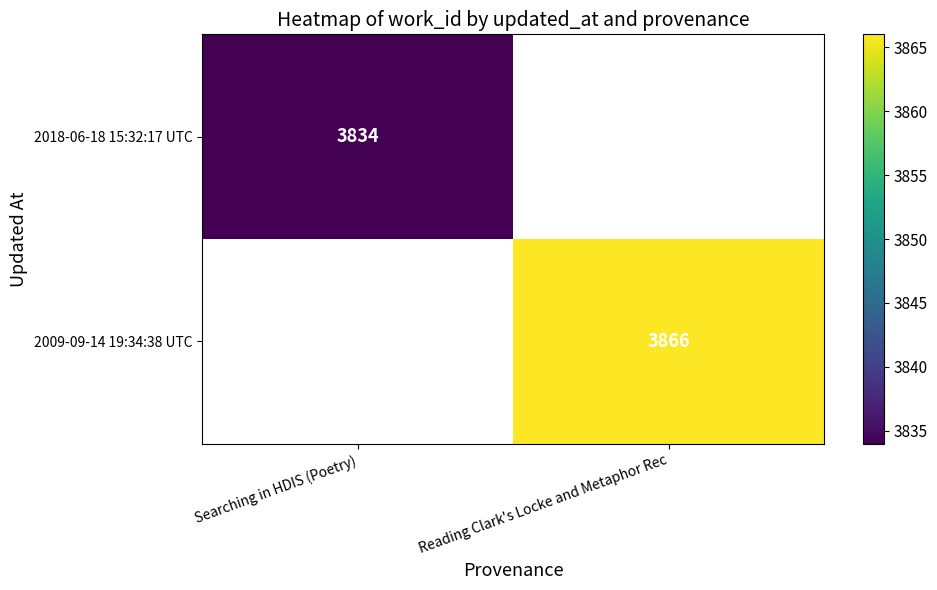

Is it true that 2018-06-18 15:32:17 UTC equals 1177.9 at Searching in HDIS (Poetry)?

False